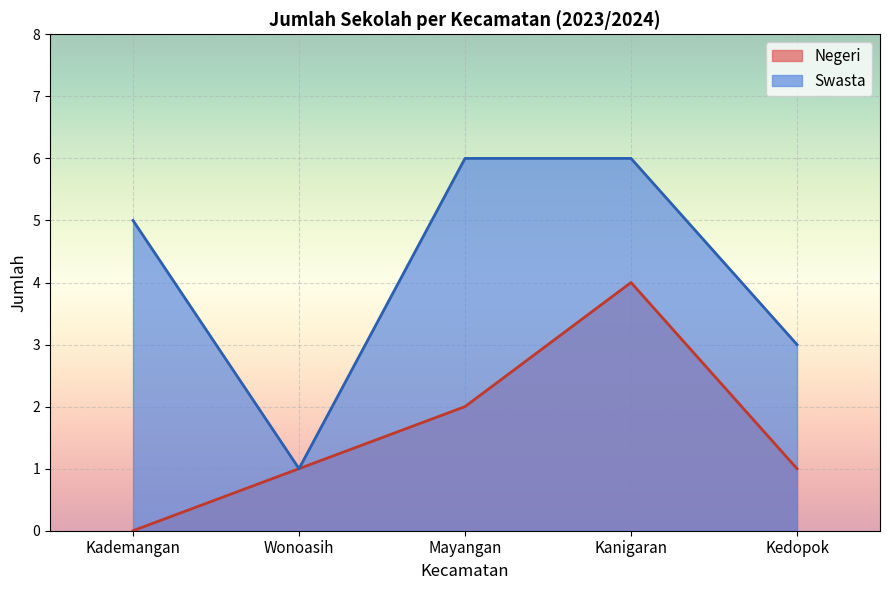

Which category has the lowest value across all series?

Kademangan